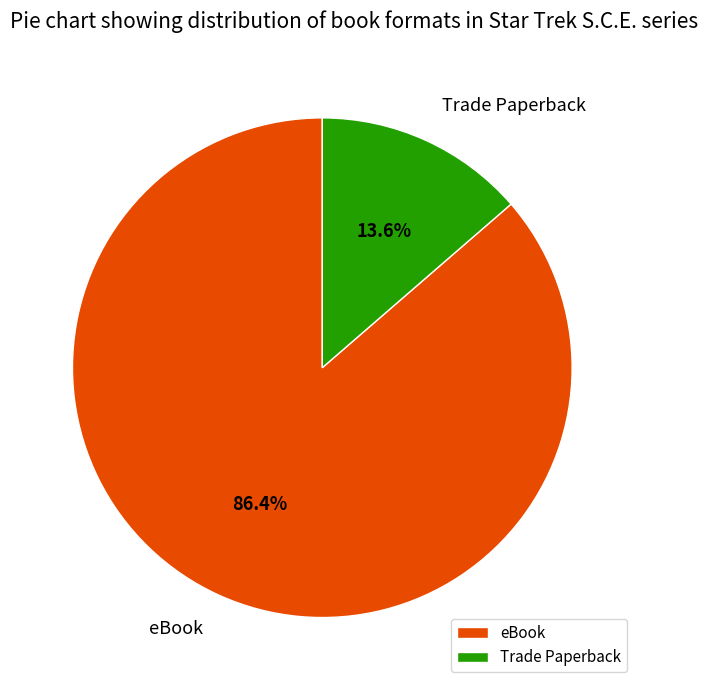

Between eBook and Trade Paperback, which is larger?

eBook